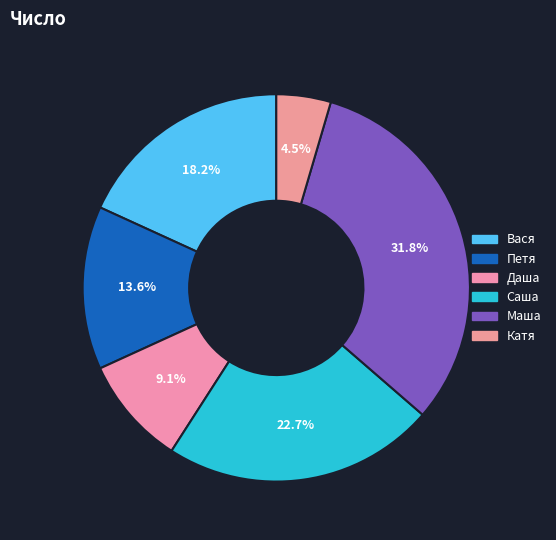

What is the ratio of the value at Катя to the value at Саша?

0.2